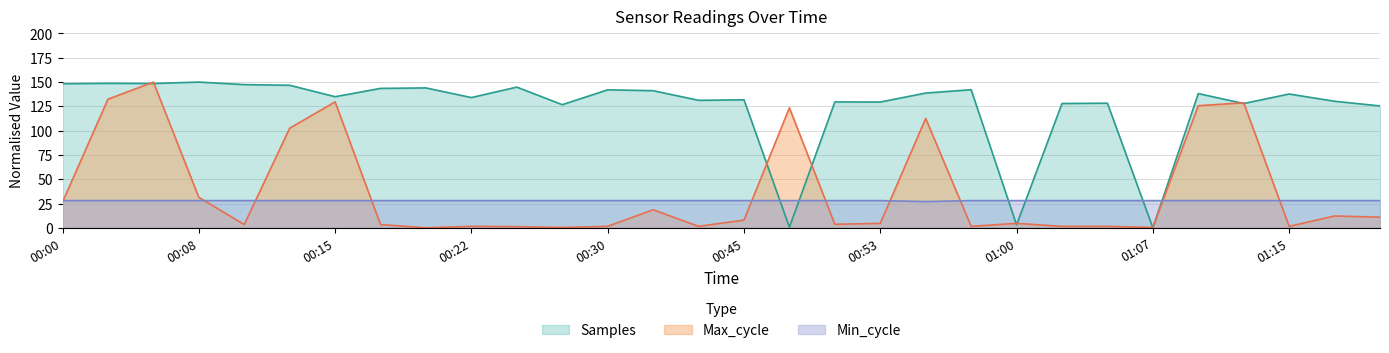

The value of Max_cycle at 01:12 is 215.0. True or false?

False